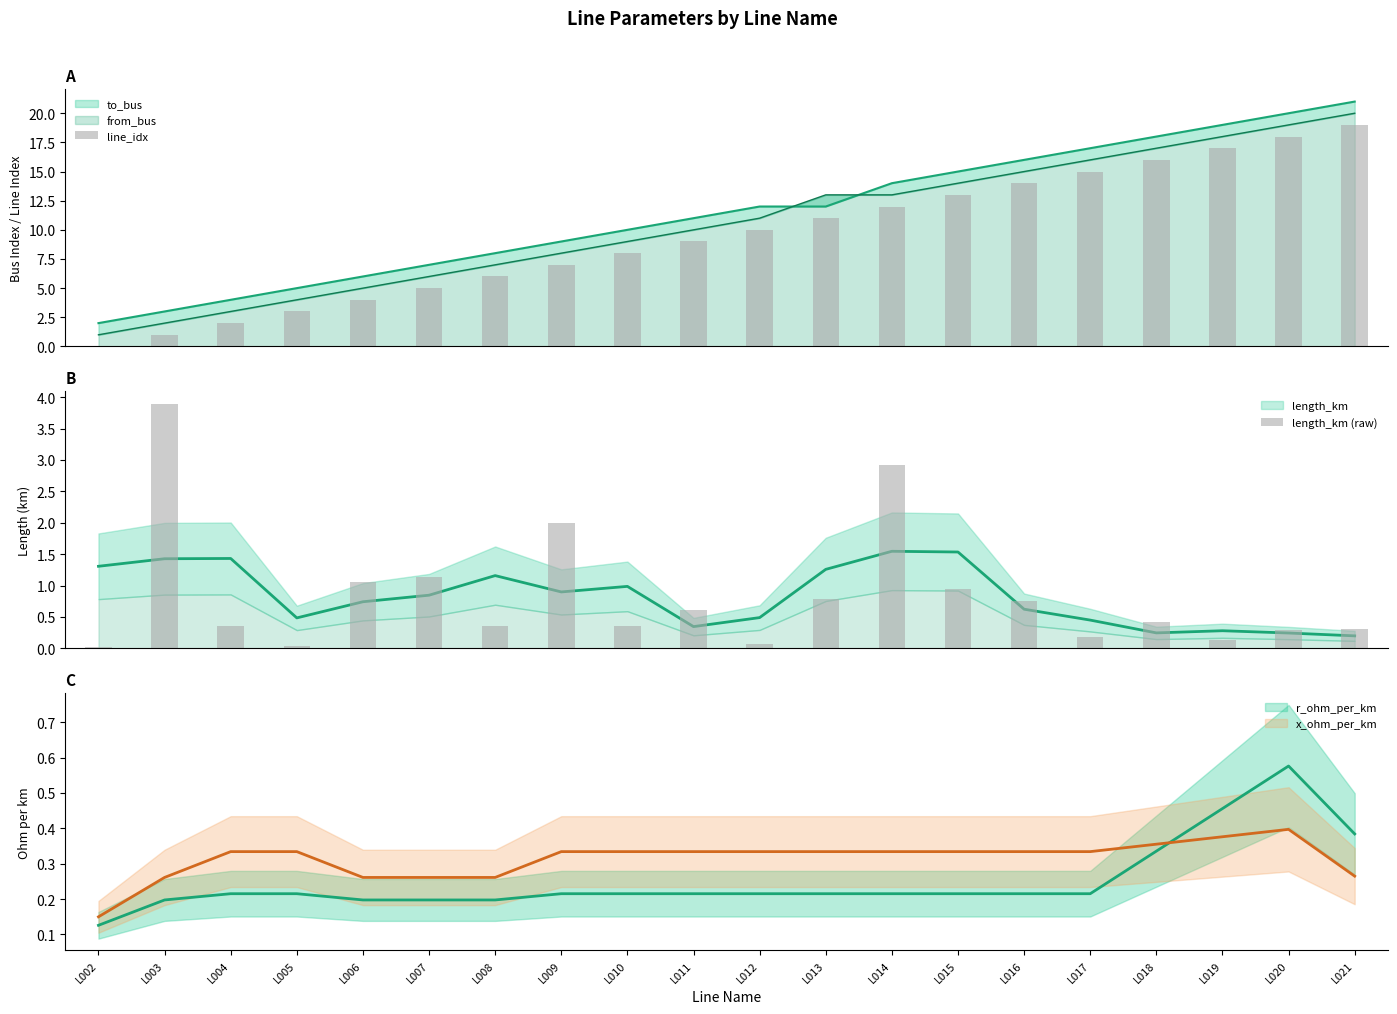

How many bars are there in total?

40